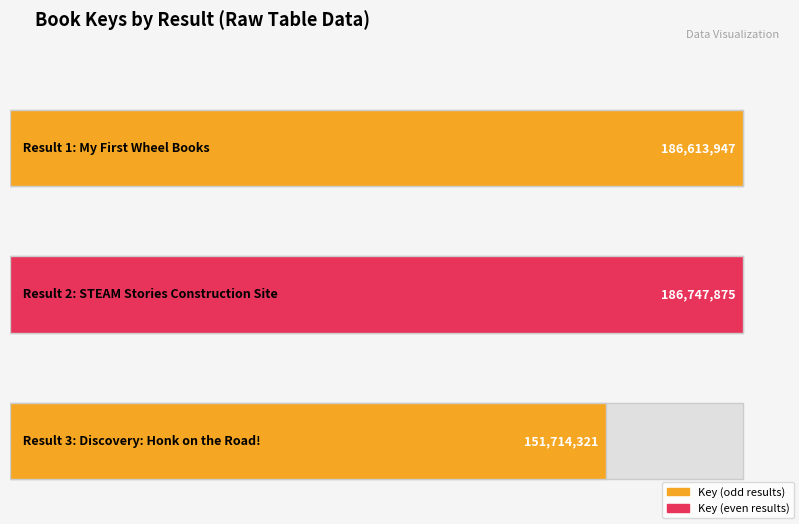

The chart shows a value of 67199826 at 3. True or false?

False